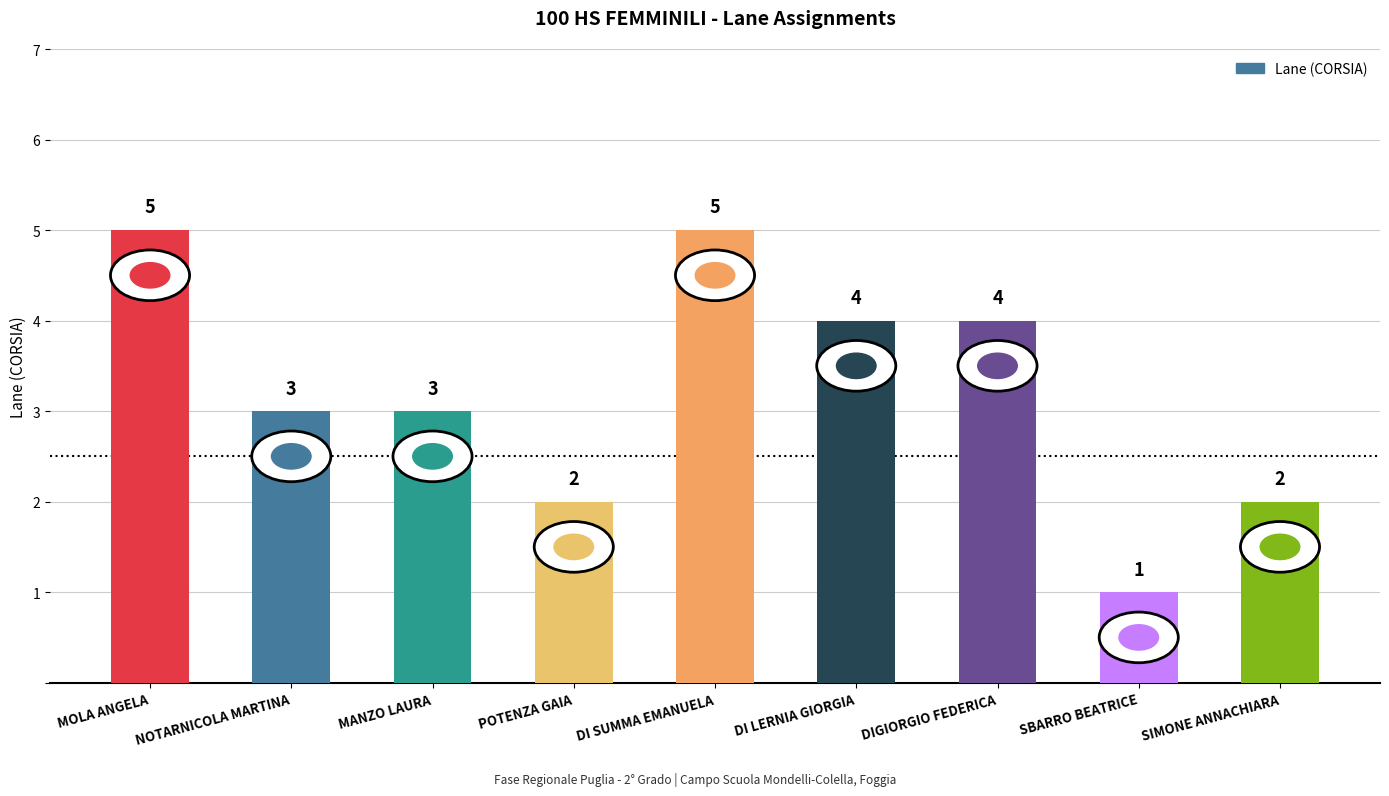

Between SIMONE ANNACHIARA and DI LERNIA GIORGIA, which is larger?

DI LERNIA GIORGIA